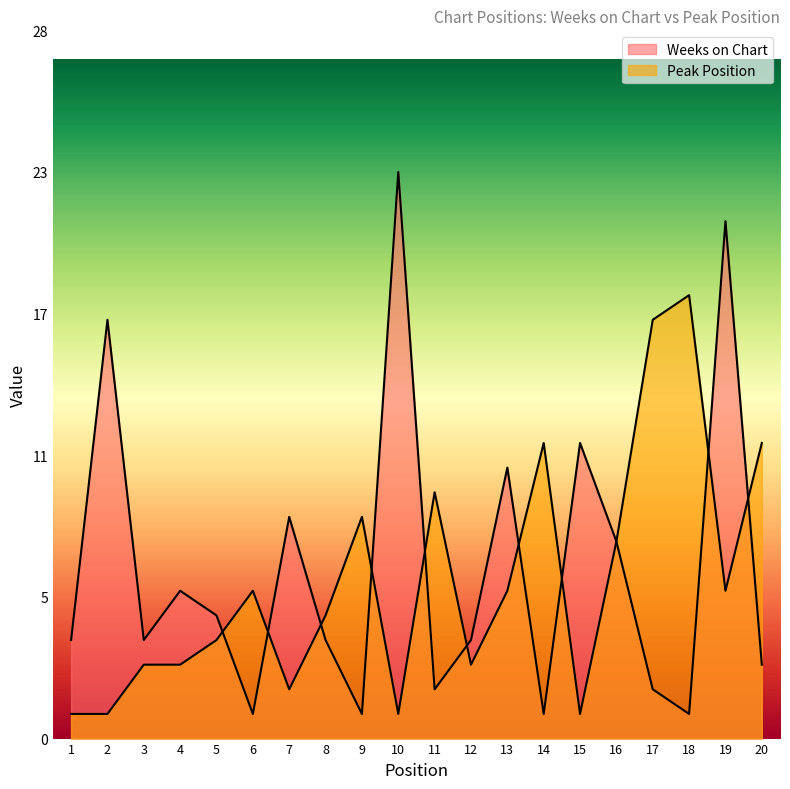

List the series in order of their peak value, highest first.

Weeks on Chart, Peak Position